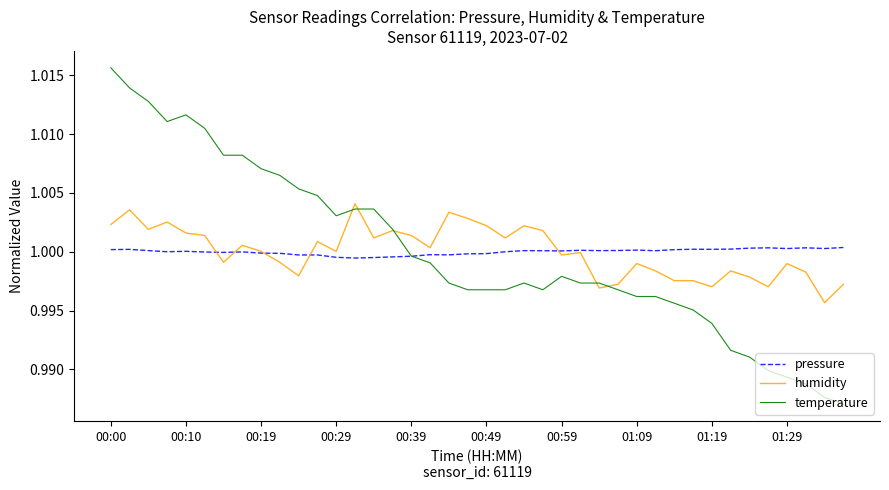

How many lines are shown in the chart?

3